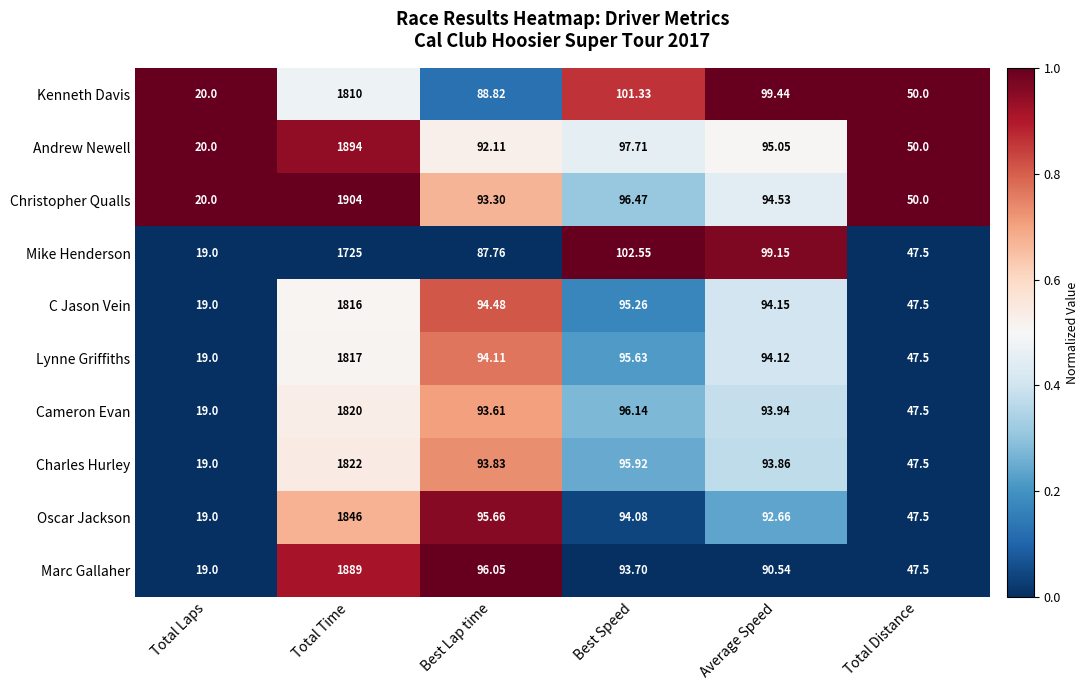

At which label does Cameron Evan reach its minimum?

Total Laps